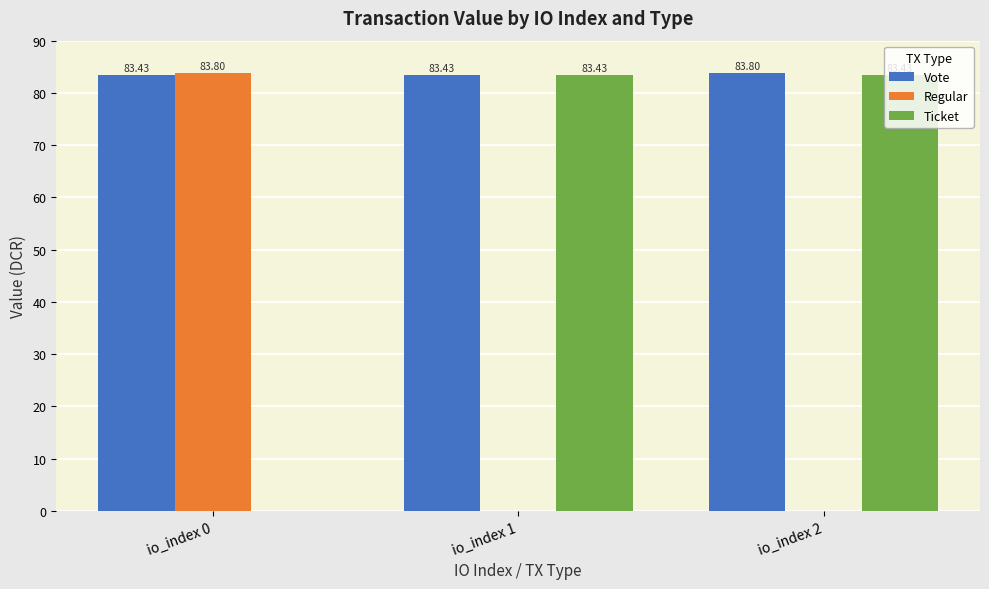

What is the sum of the Regular values at io_index 0 and io_index 2?

83.8